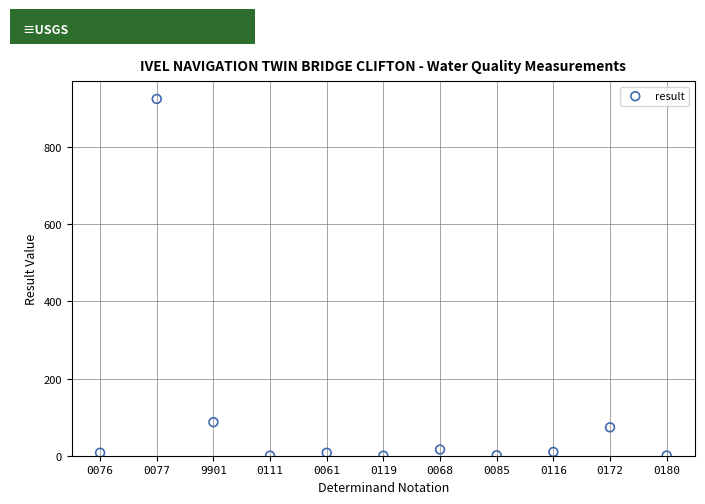

What is the average Y value?

102.6